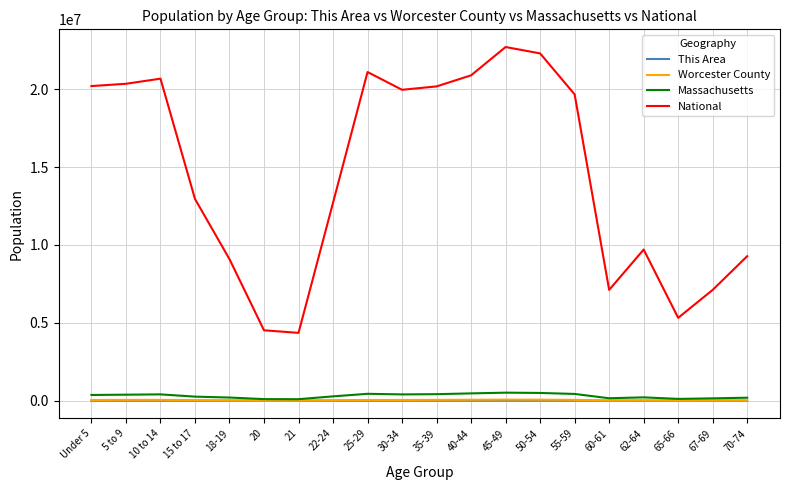

True or false: This Area has more than 0 interior local peaks.

True